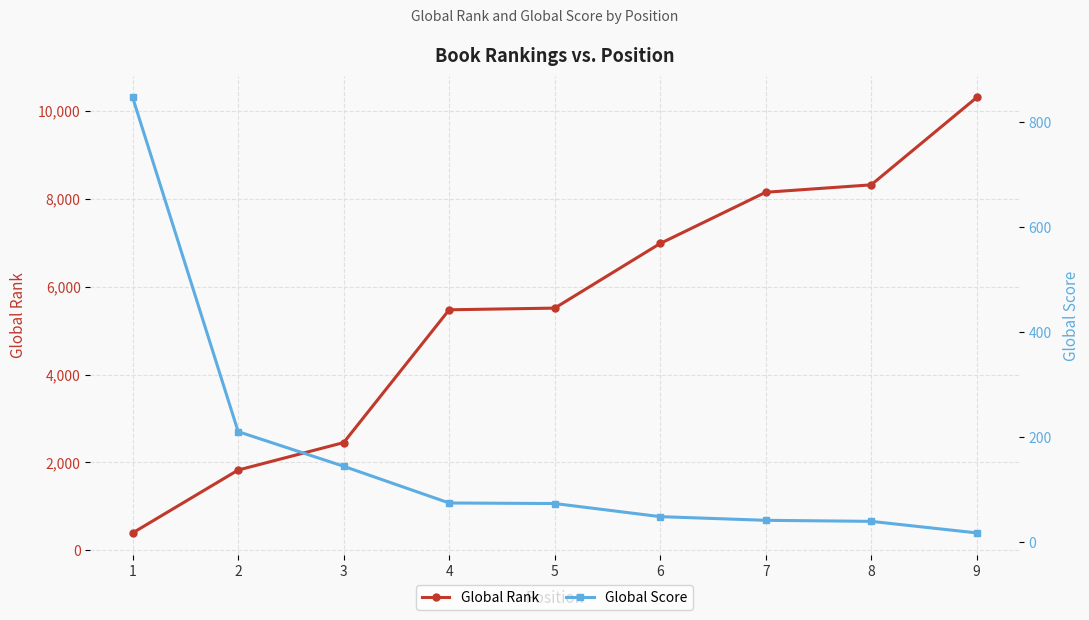

How many intersections are there between Global Score and Global Rank?

1